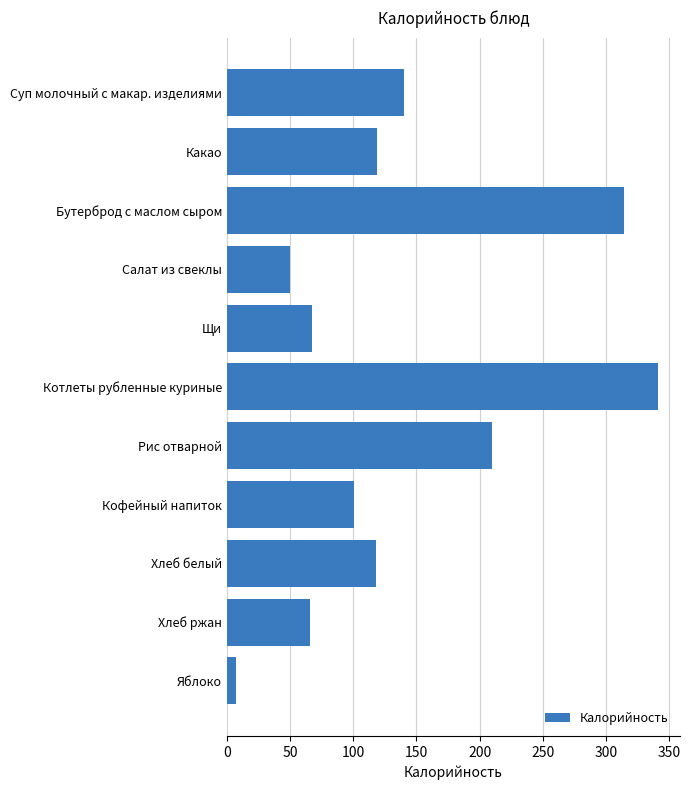

What value does the data have at Суп молочный с макар. изделиями?

140.3